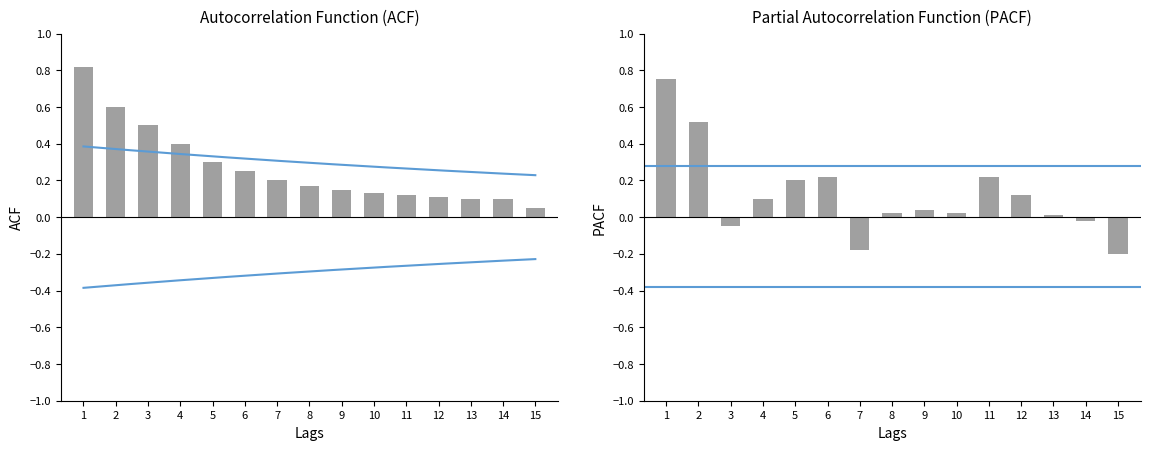

Which label corresponds to the smallest value in the chart?

15